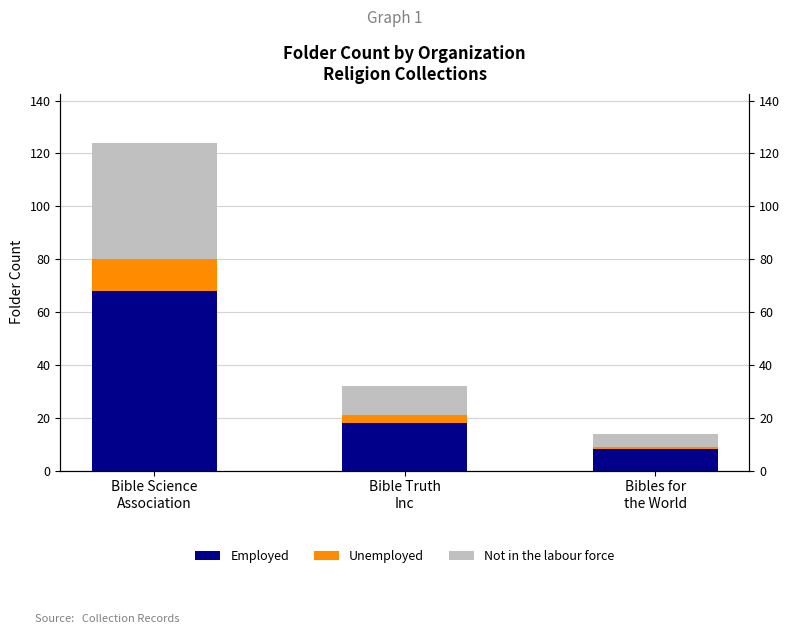

What is the minimum value for Unemployed?

1